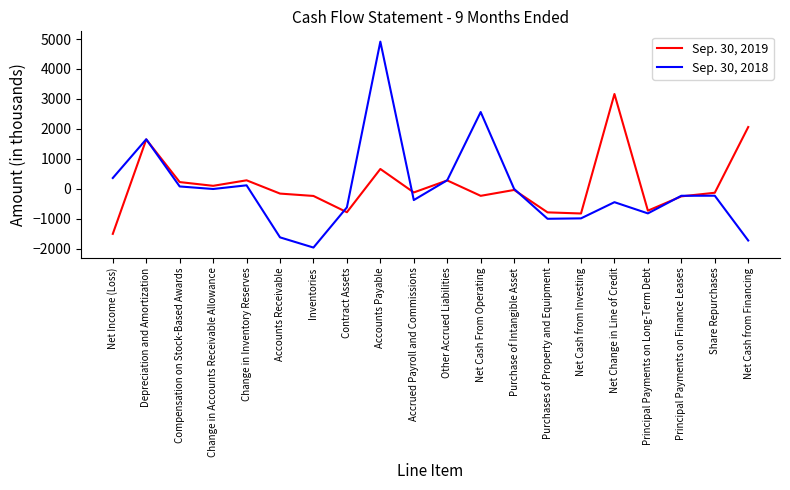

What is the difference between the Sep. 30, 2019 values at Inventories and Accounts Receivable?

79